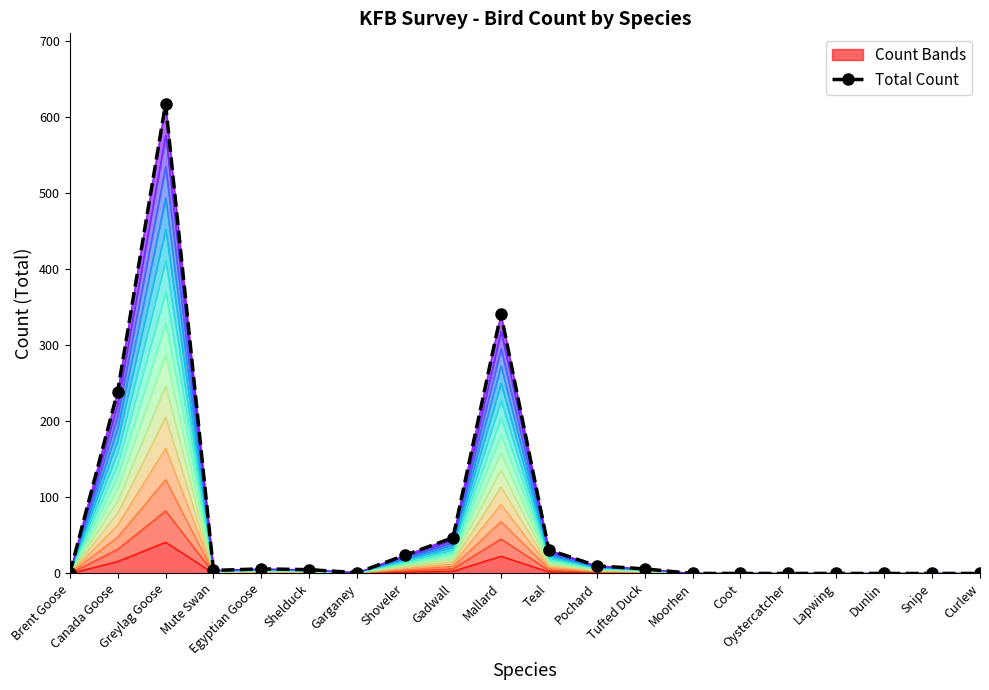

How many positive values are there?

12